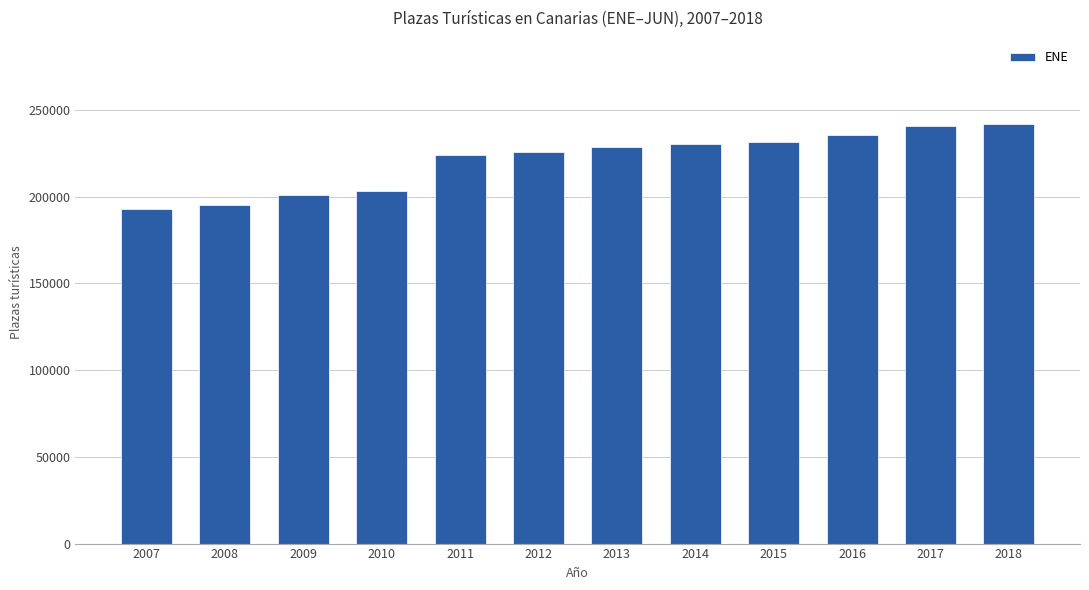

What is the difference between the values at 2012 and 2016?

9944